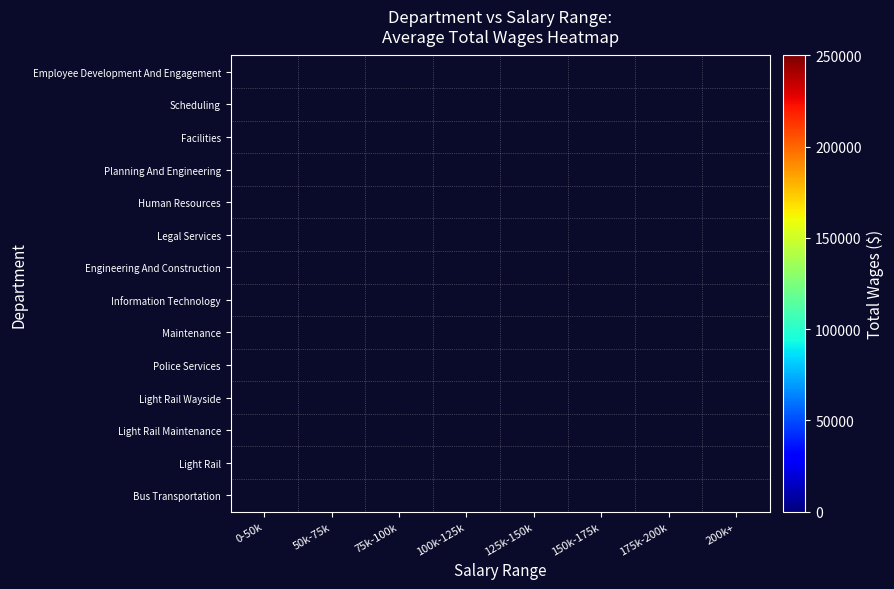

At which category does the chart reach its peak across all series?

150k-175k